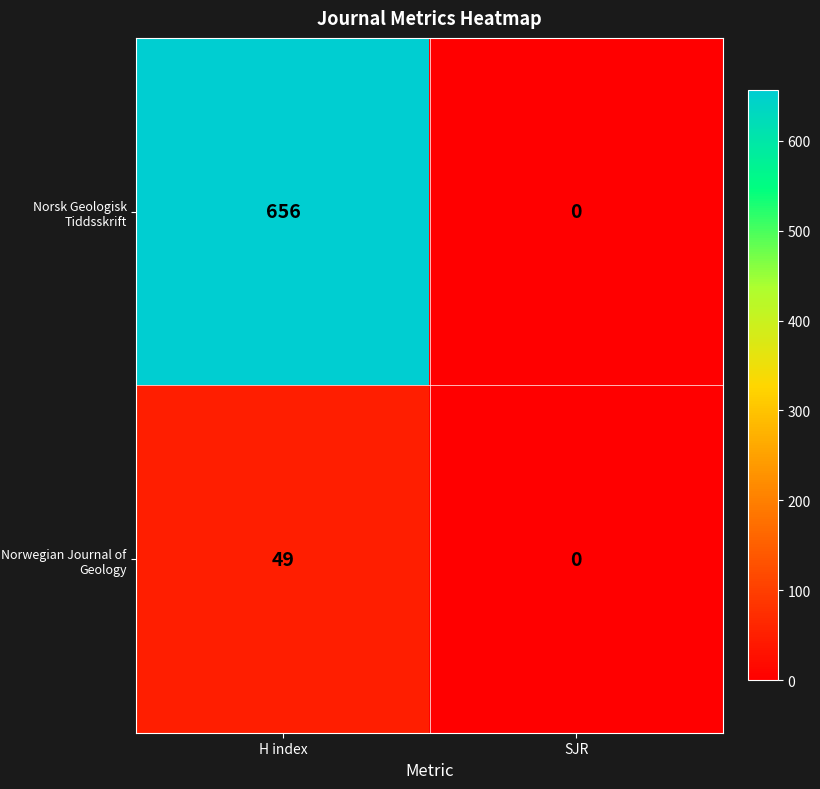

Which category has the lowest value in the Norwegian Journal of Geology series?

SJR